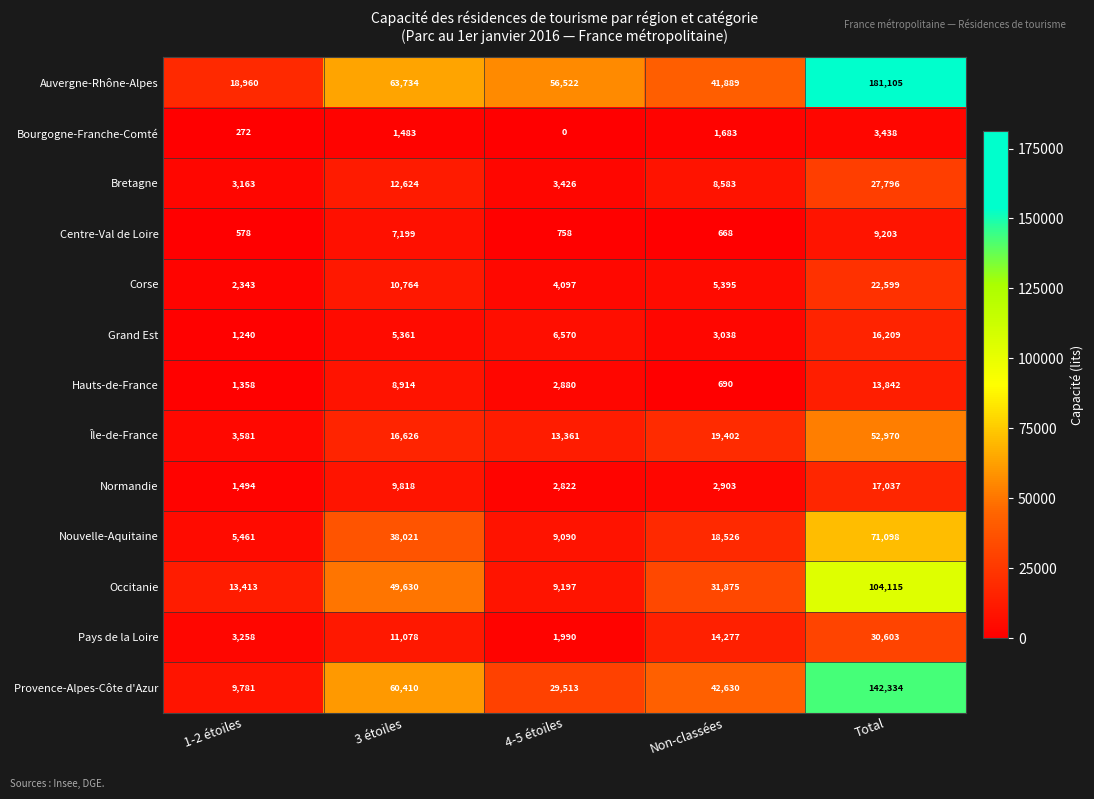

What is the sum of all Pays de la Loire values?

61206